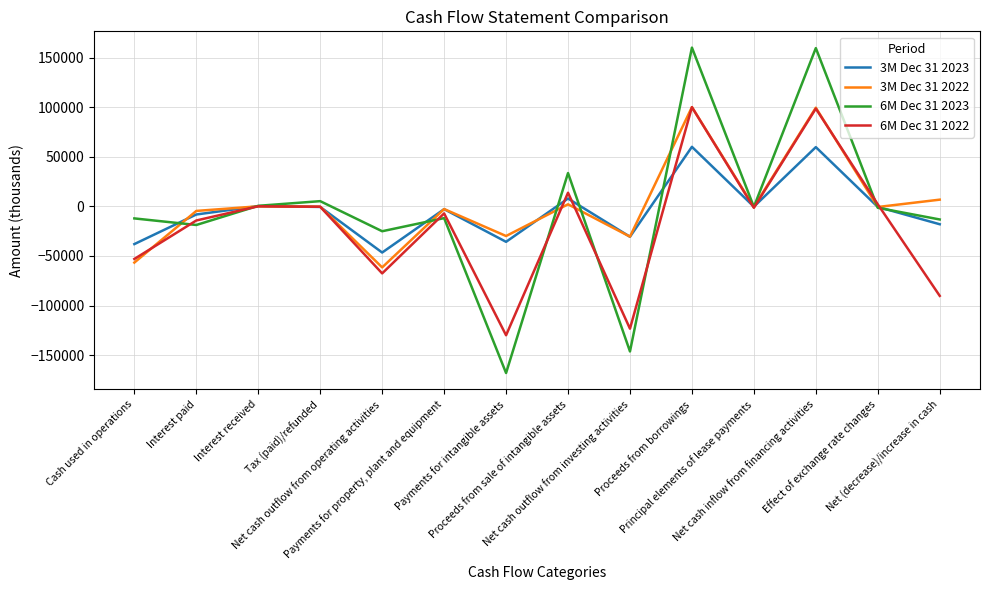

At which category does 3M Dec 31 2023 reach its first local valley?

Net cash outflow from operating activities